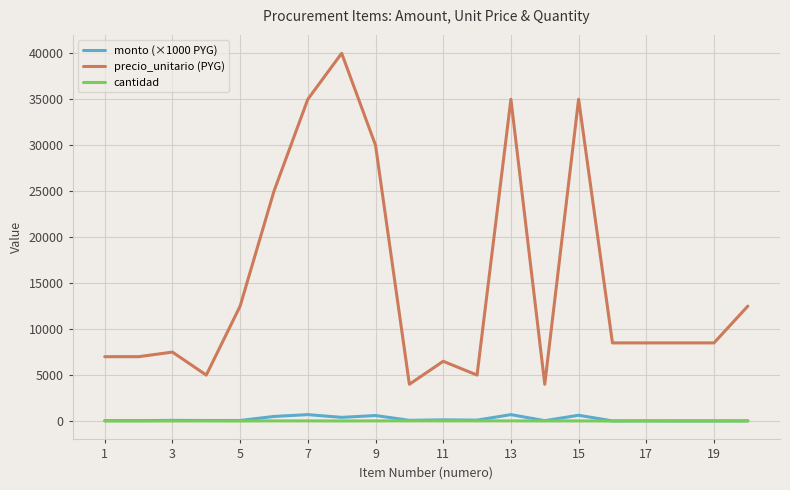

What is the average value of the precio_unitario (PYG) series?

15250.0